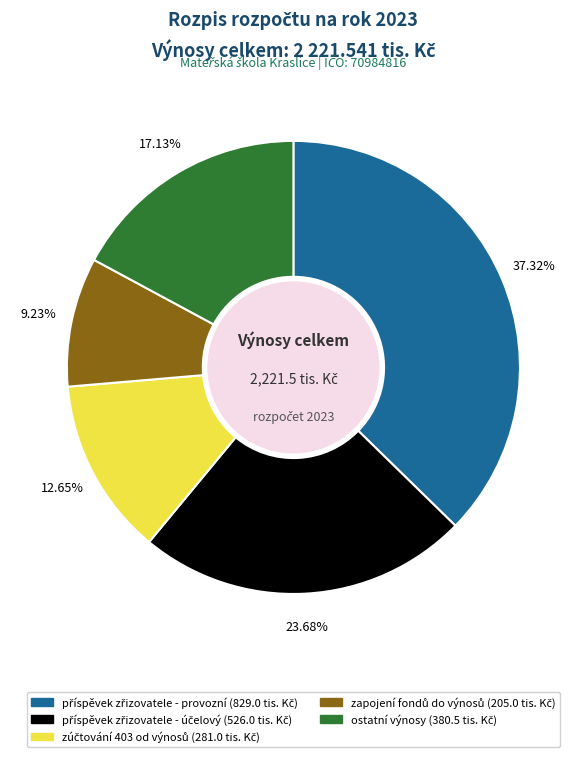

Is there a majority slice in this chart?

No